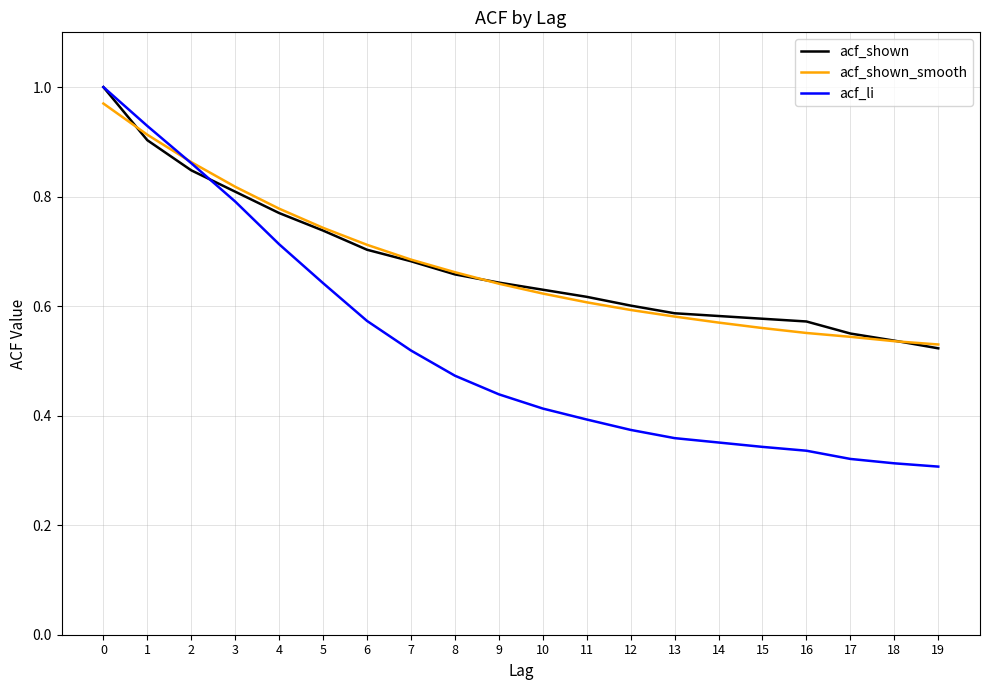

Which series changed the most between 2 and 6?

acf_li